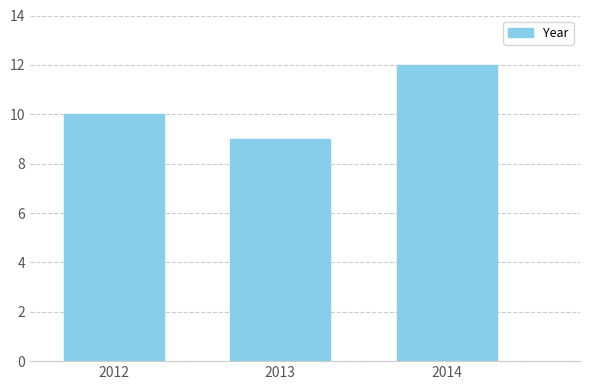

Reading right to left, list all the values displayed in this chart.

2014=12	2013=9	2012=10